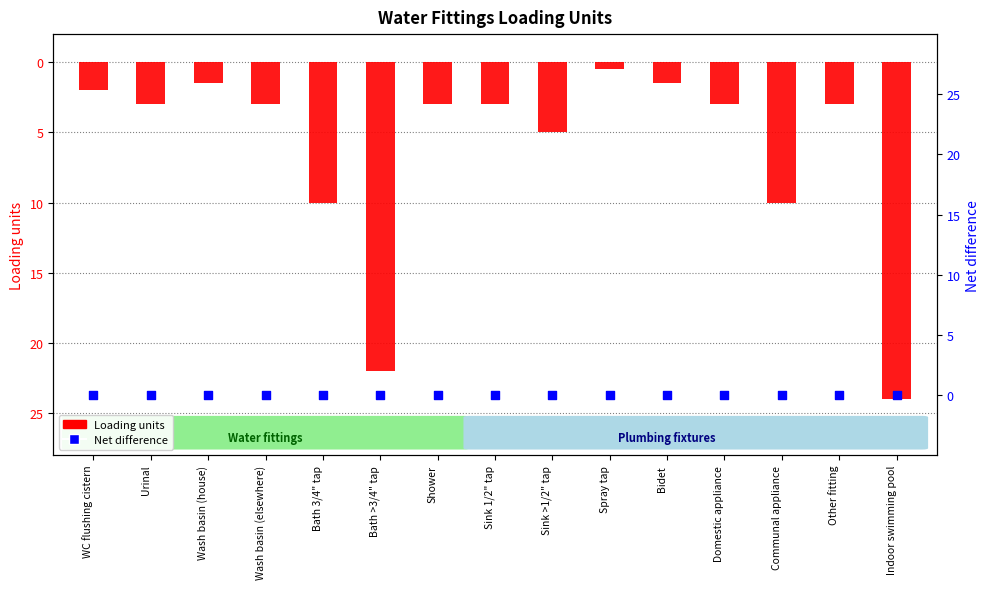

What is the total value across all series at Indoor swimming pool?

-24.0